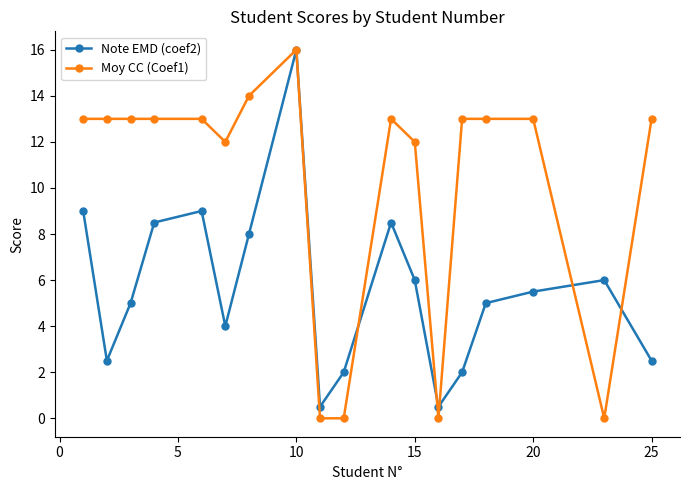

True or false: Moy CC (Coef1) has more than 0 interior local peaks.

True